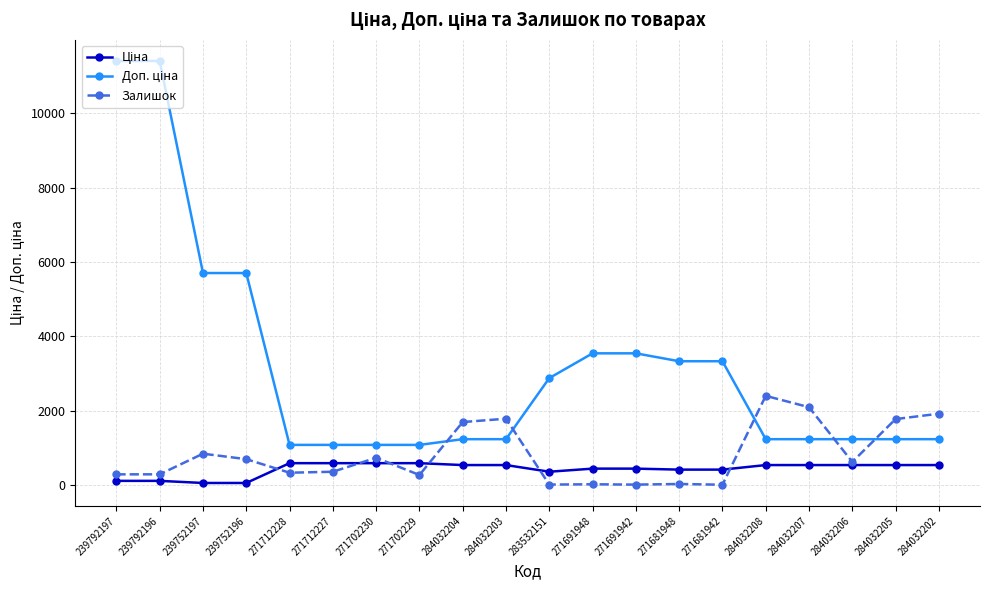

What is the minimum value shown in the chart?

10.0